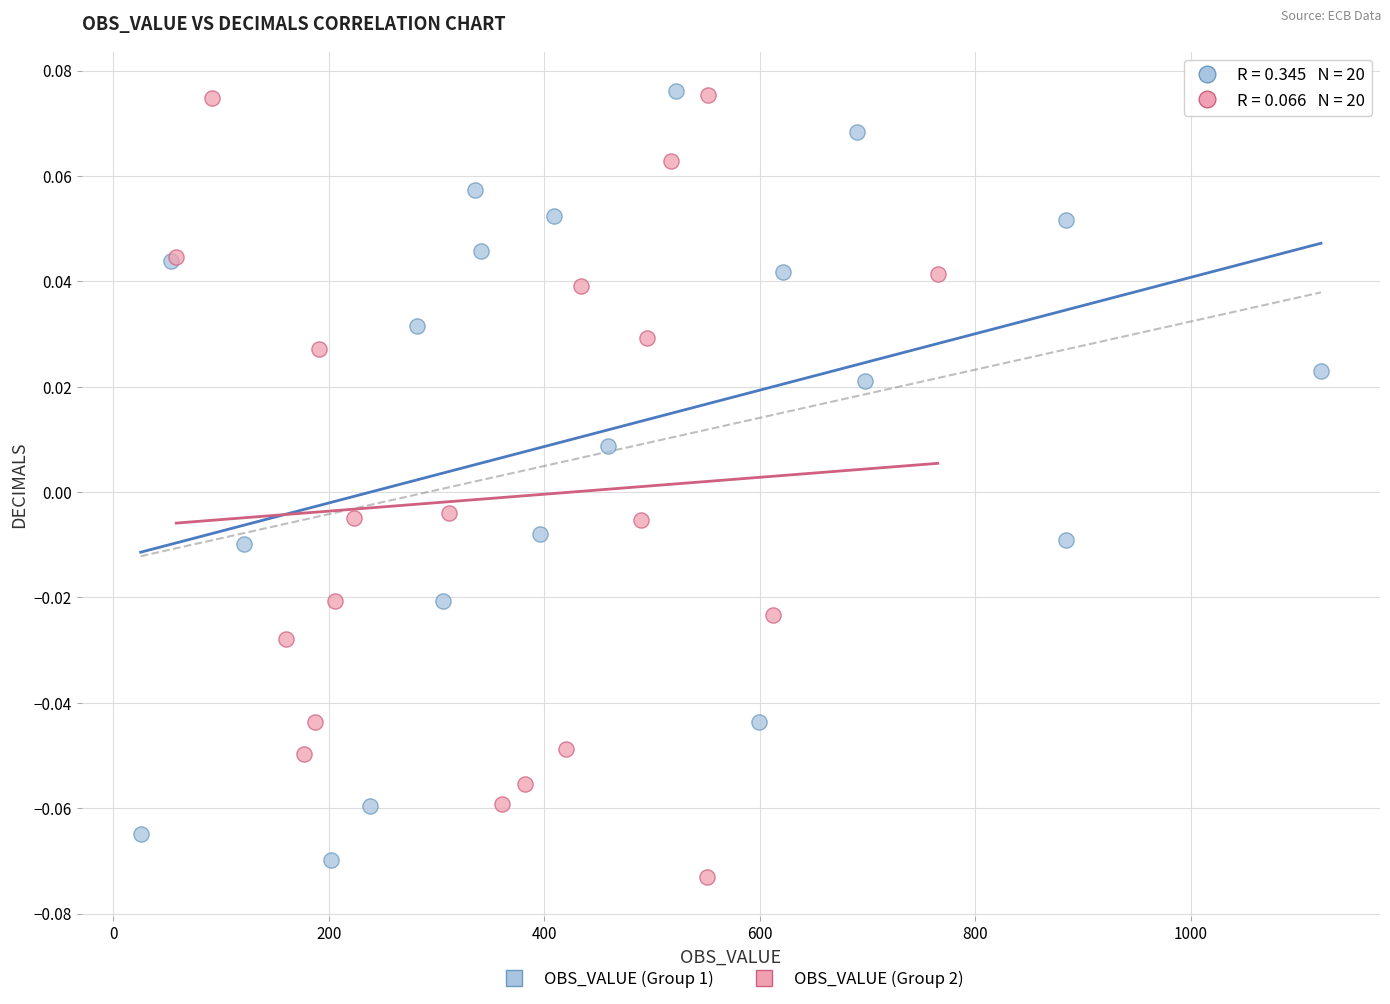

What are all the series names shown in the legend?

OBS_VALUE (Group 1), OBS_VALUE (Group 2)